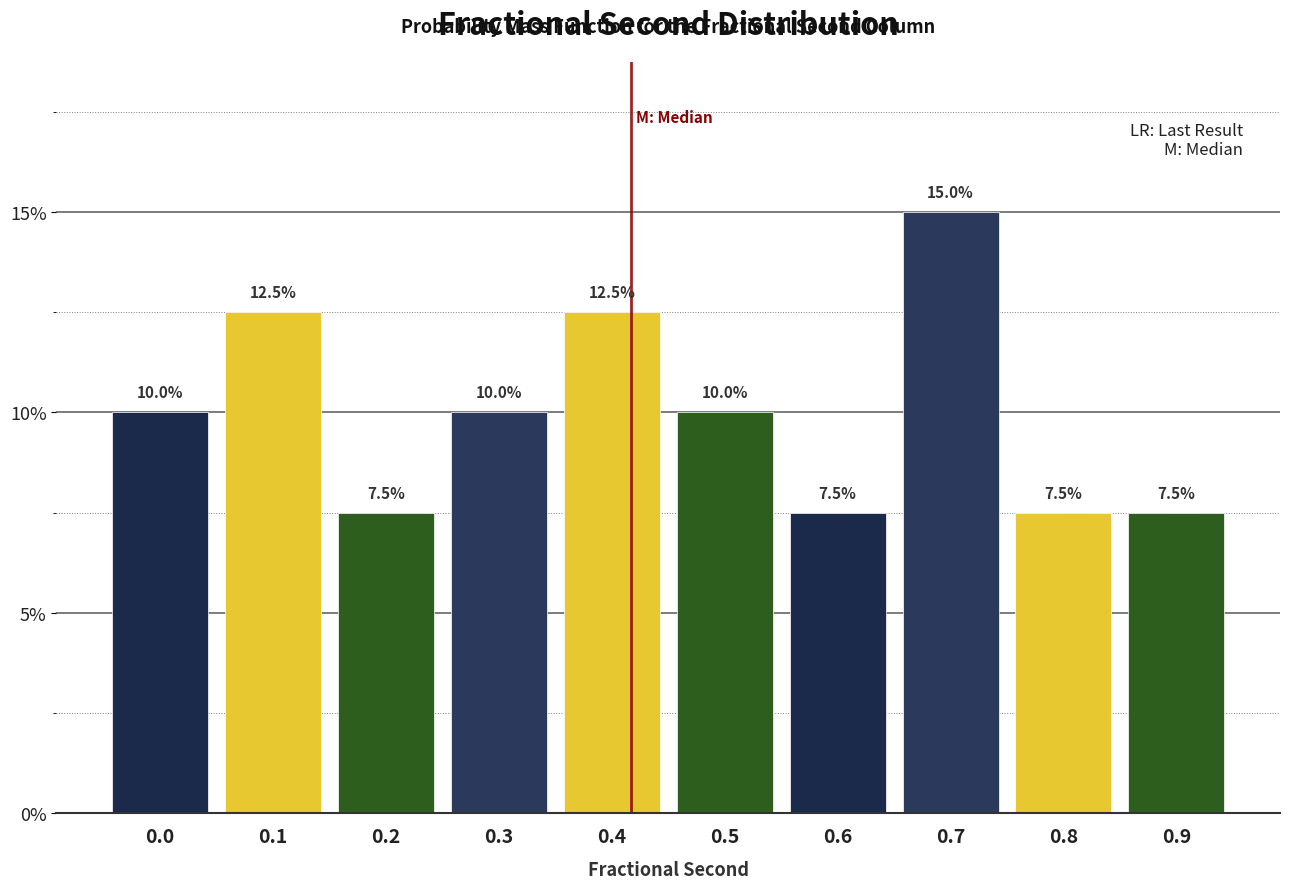

Reading left to right, list all the values displayed in this chart.

10.0	12.5	7.5	10.0	12.5	10.0	7.5	15.0	7.5	7.5